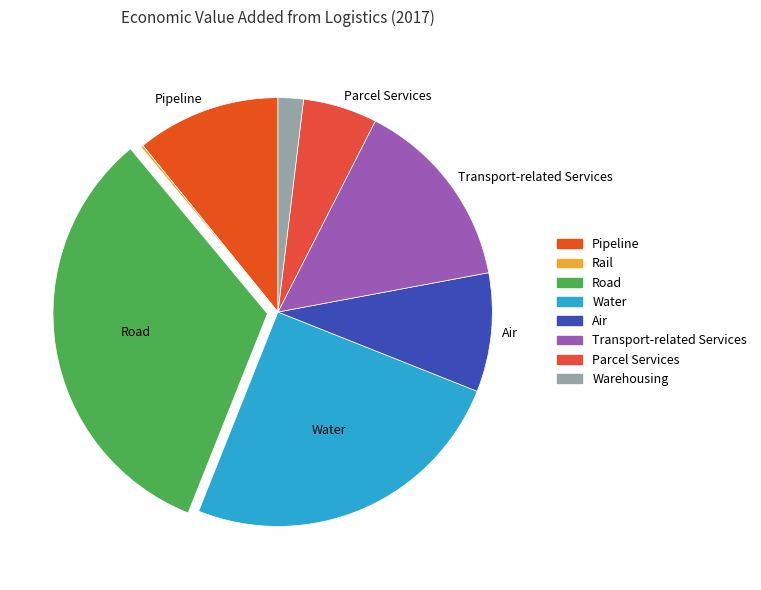

To the nearest percent, what percentage of the pie is Parcel Services?

6%